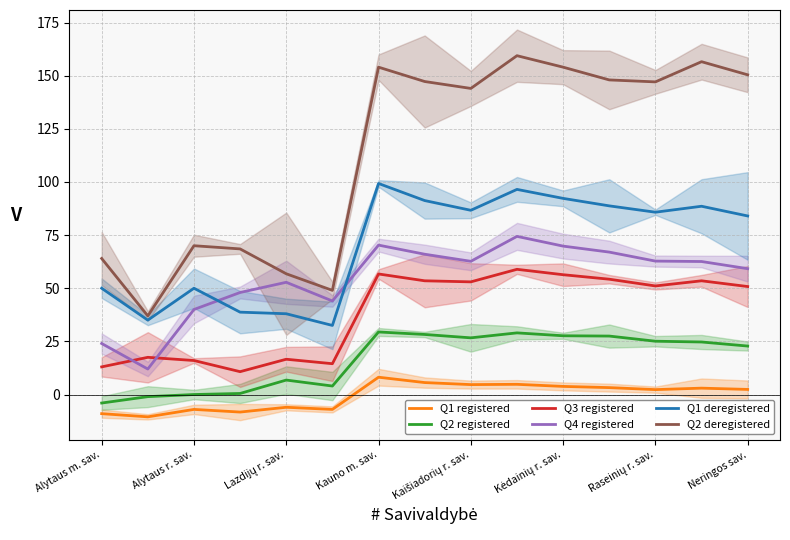

How many series are shown in this chart?

6